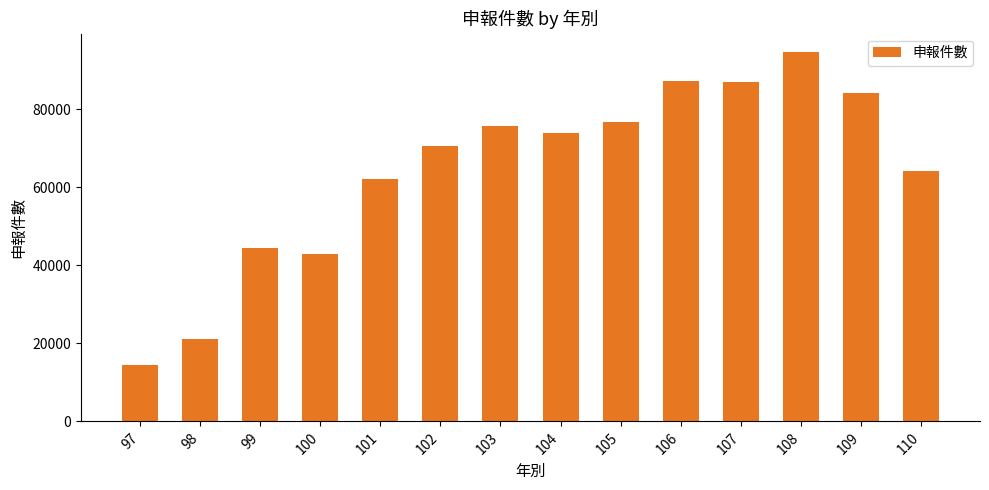

What is the approximate value at 108?

94714